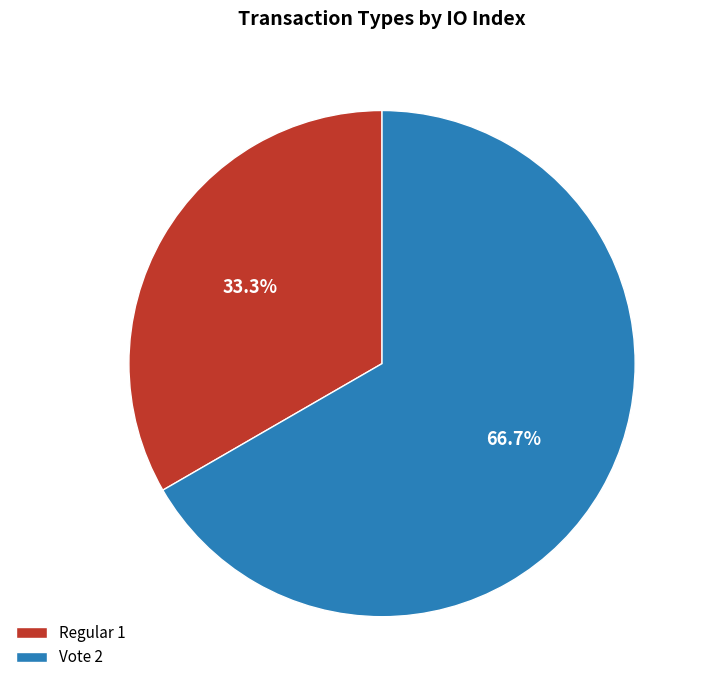

To the nearest percent, what portion does Regular represent?

33%